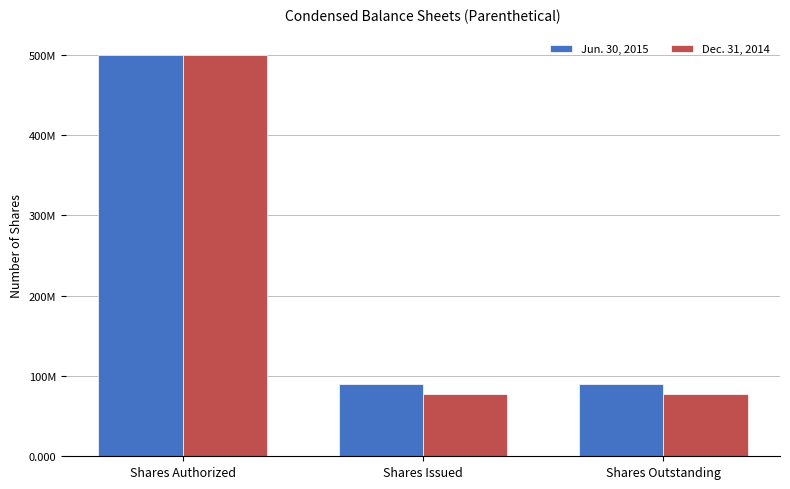

The value of Dec. 31, 2014 at Shares Outstanding is 77812000. True or false?

True